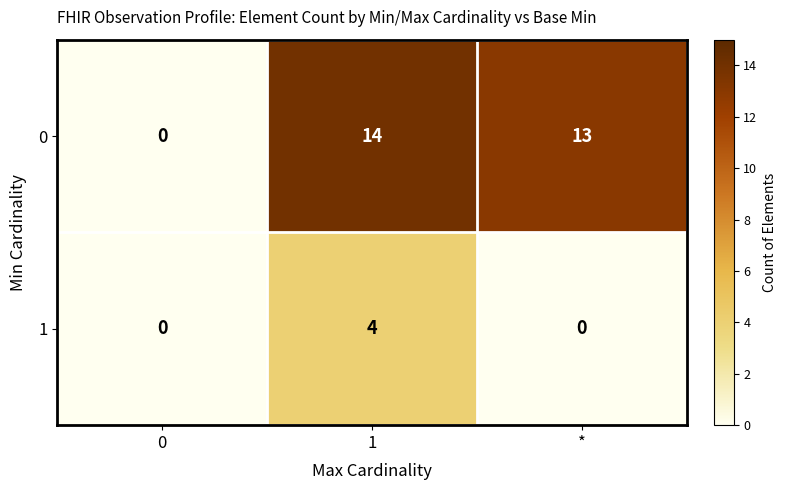

List the series in order of their peak value, lowest first.

1, 0